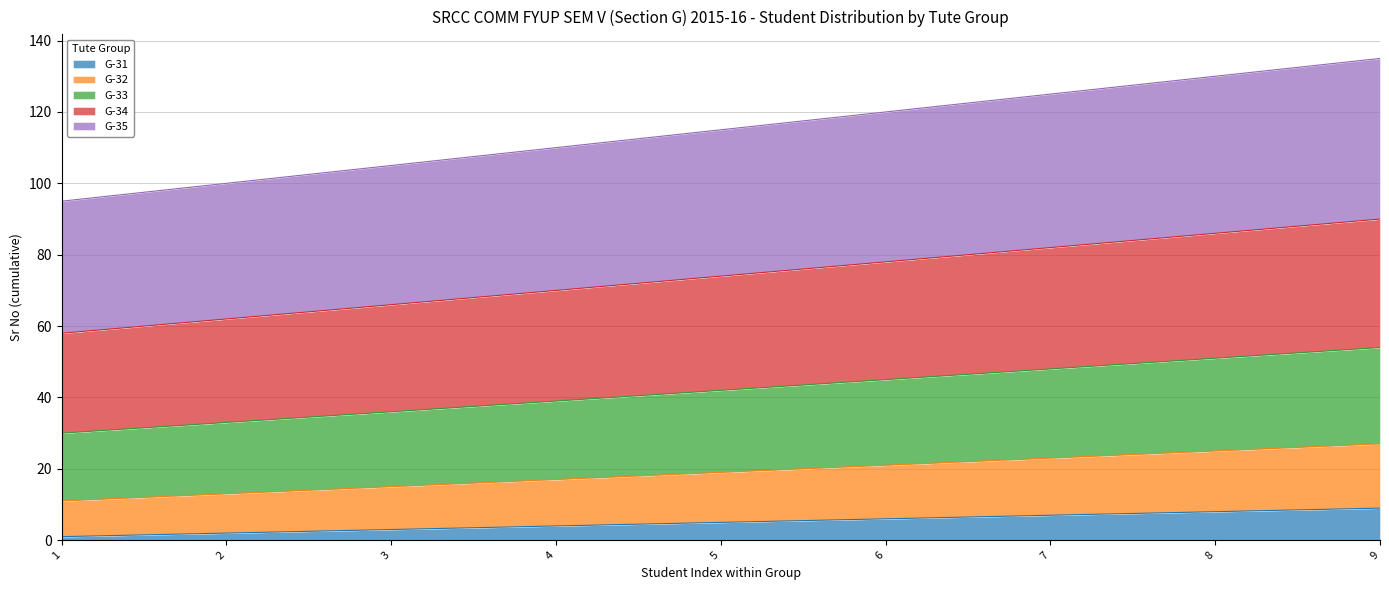

Read the G-32 value at 7, to the nearest 10.

20